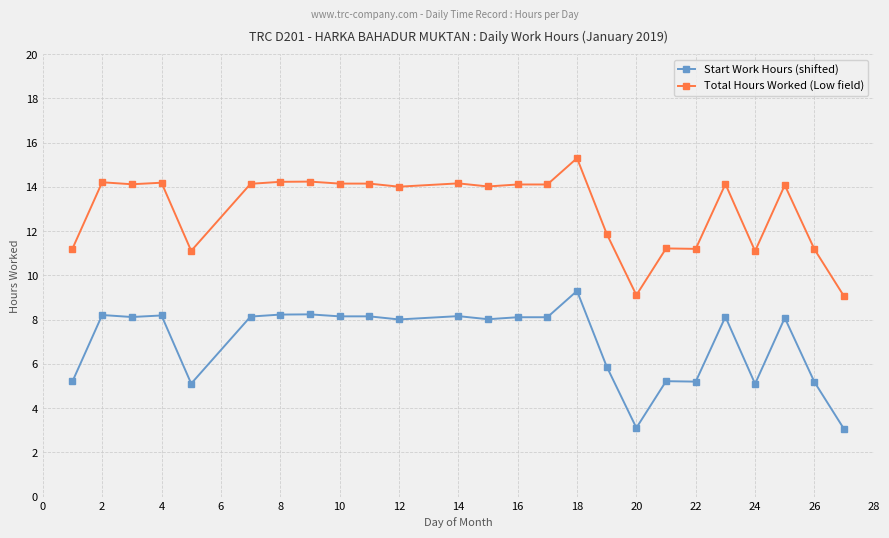

What are all the series names shown in the legend?

Start Work Hours (shifted), Total Hours Worked (Low field)